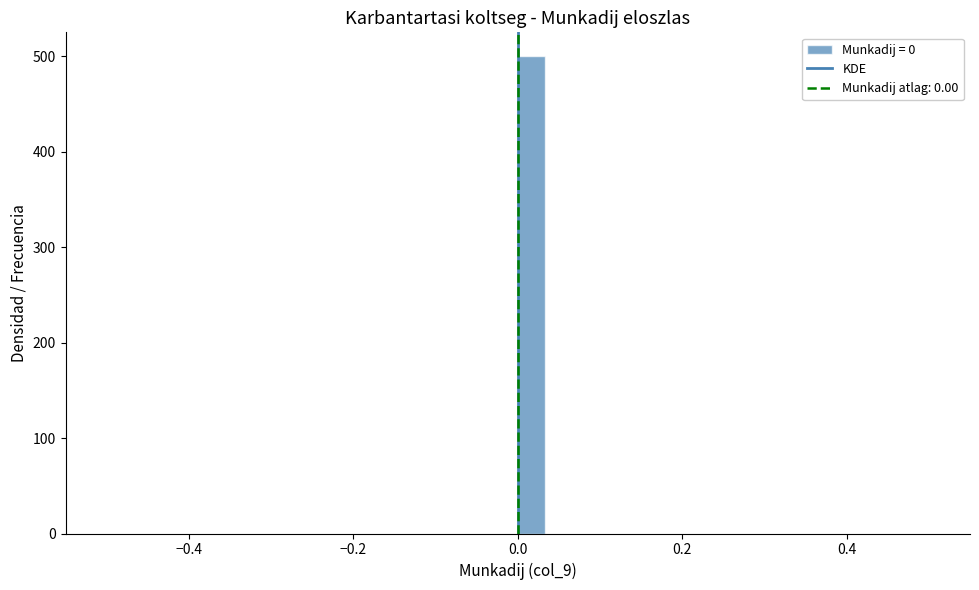

Read against the x-axis, roughly where is the centre of the tallest bar?

0.02